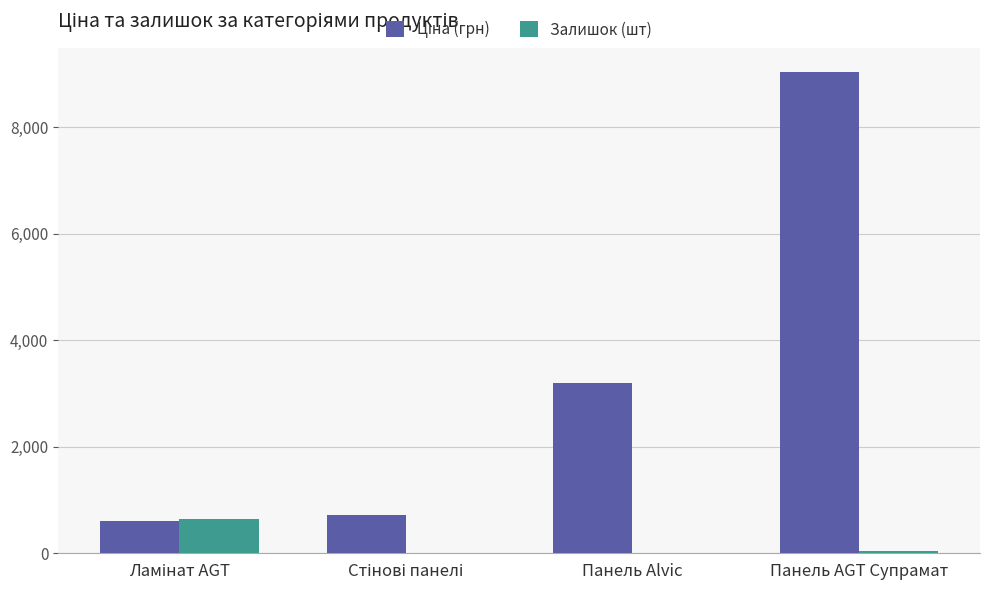

What is the sum of all Залишок (шт) values?

713.0